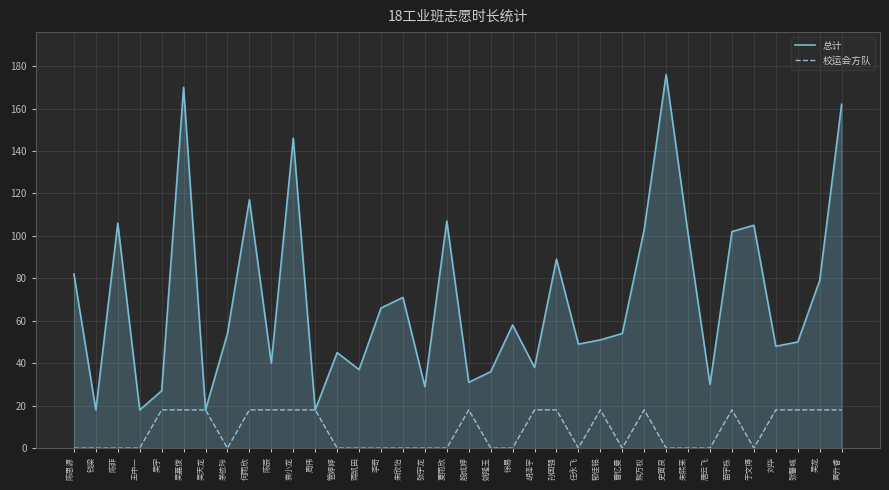

What is the difference between the maximum and minimum values in the 总计 series?

158